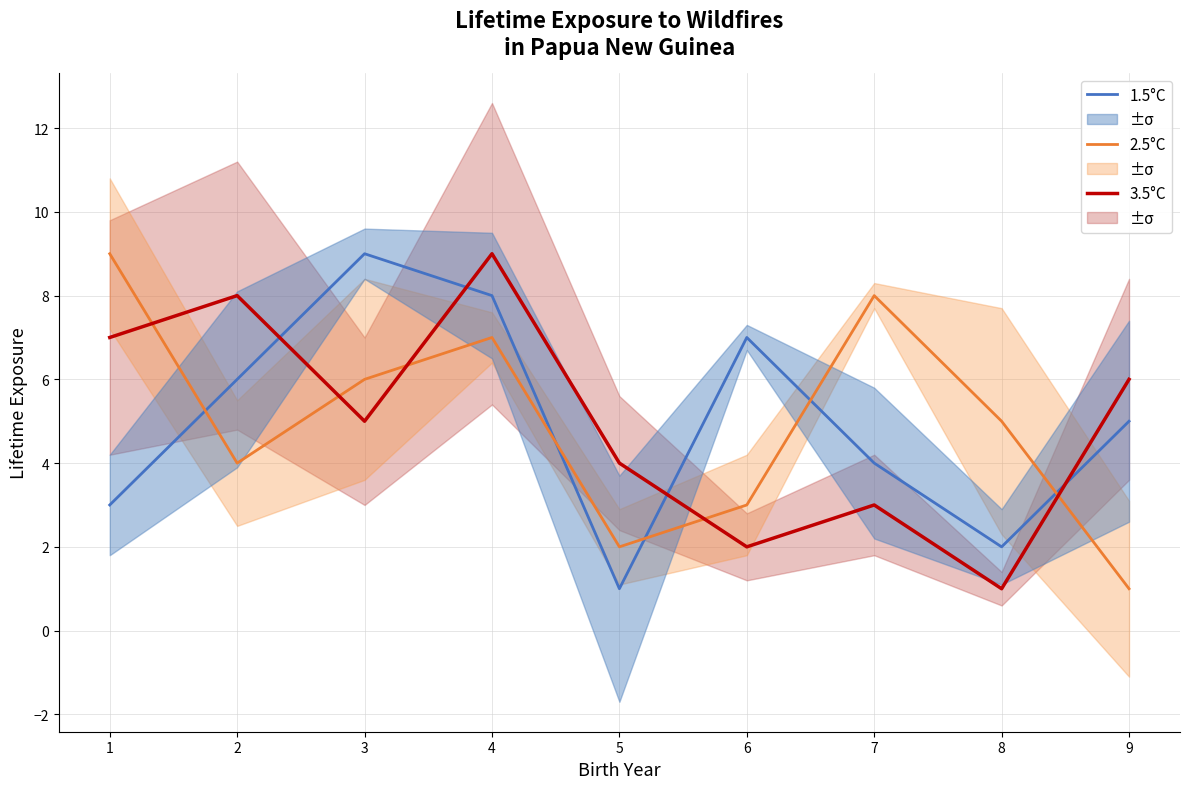

List the labels in order of 1.5°C value, largest first.

3, 4, 6, 2, 9, 7, 1, 8, 5